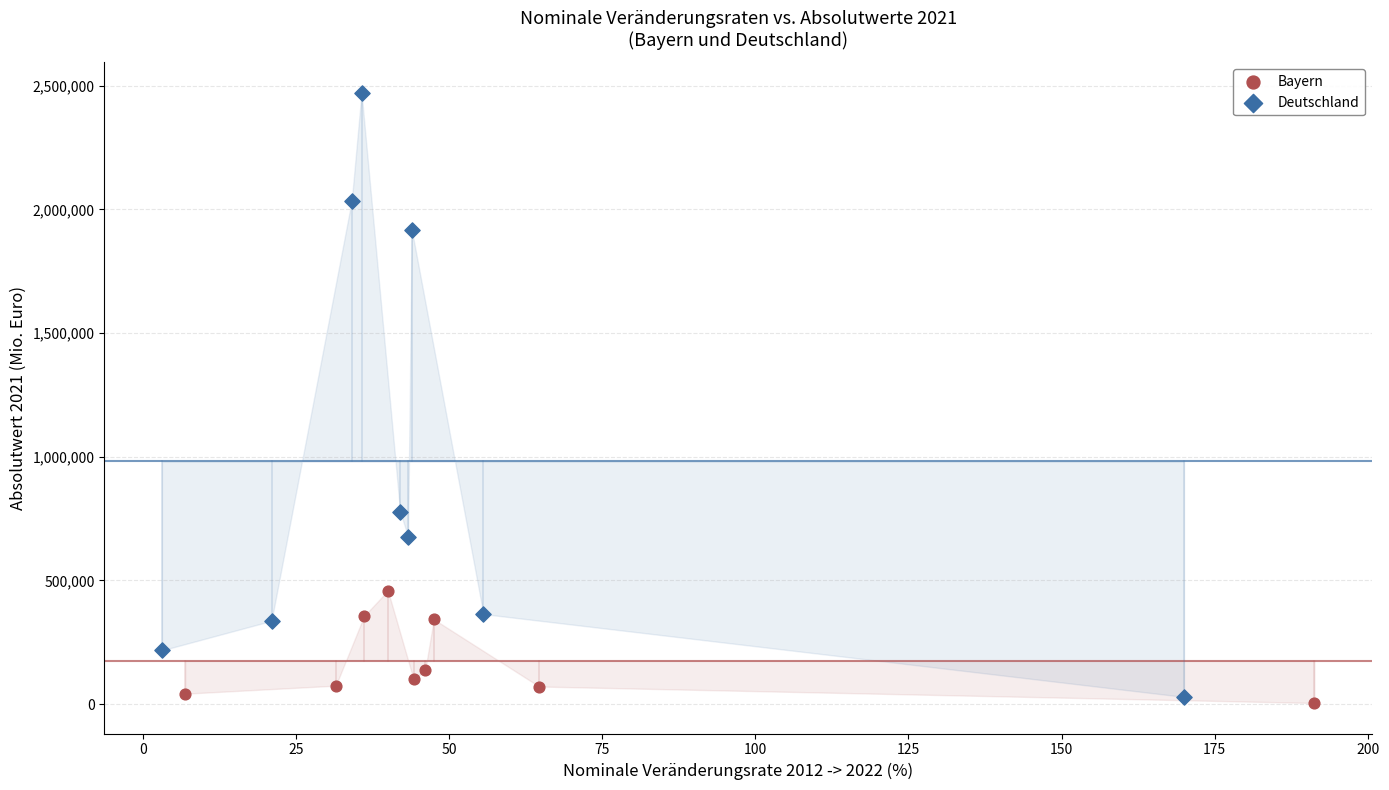

Which series contains the highest Y value?

Deutschland